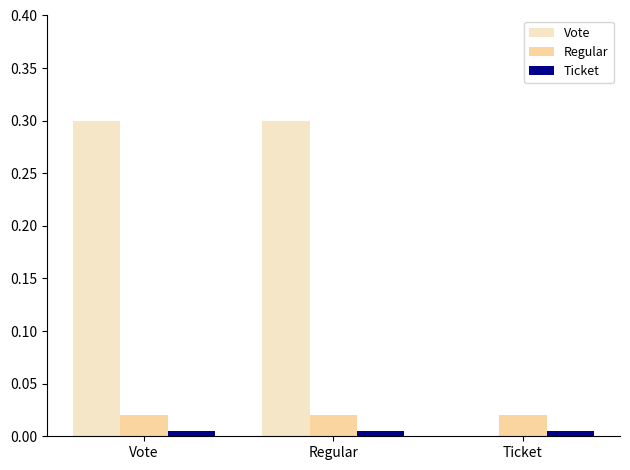

Which series has the largest range (max minus min)?

Vote